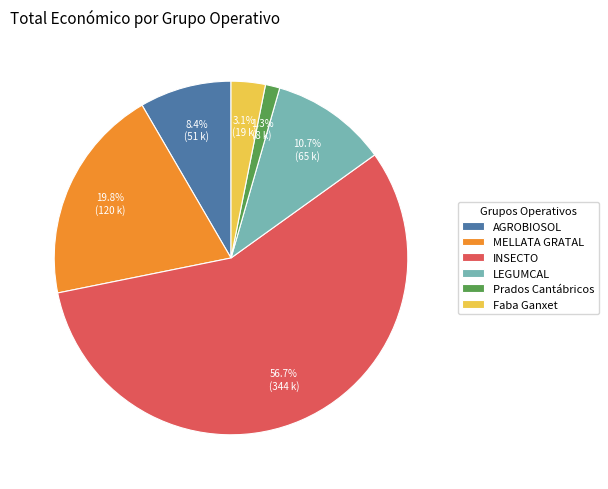

Is it true that AGROBIOSOL is 13% of the pie?

False